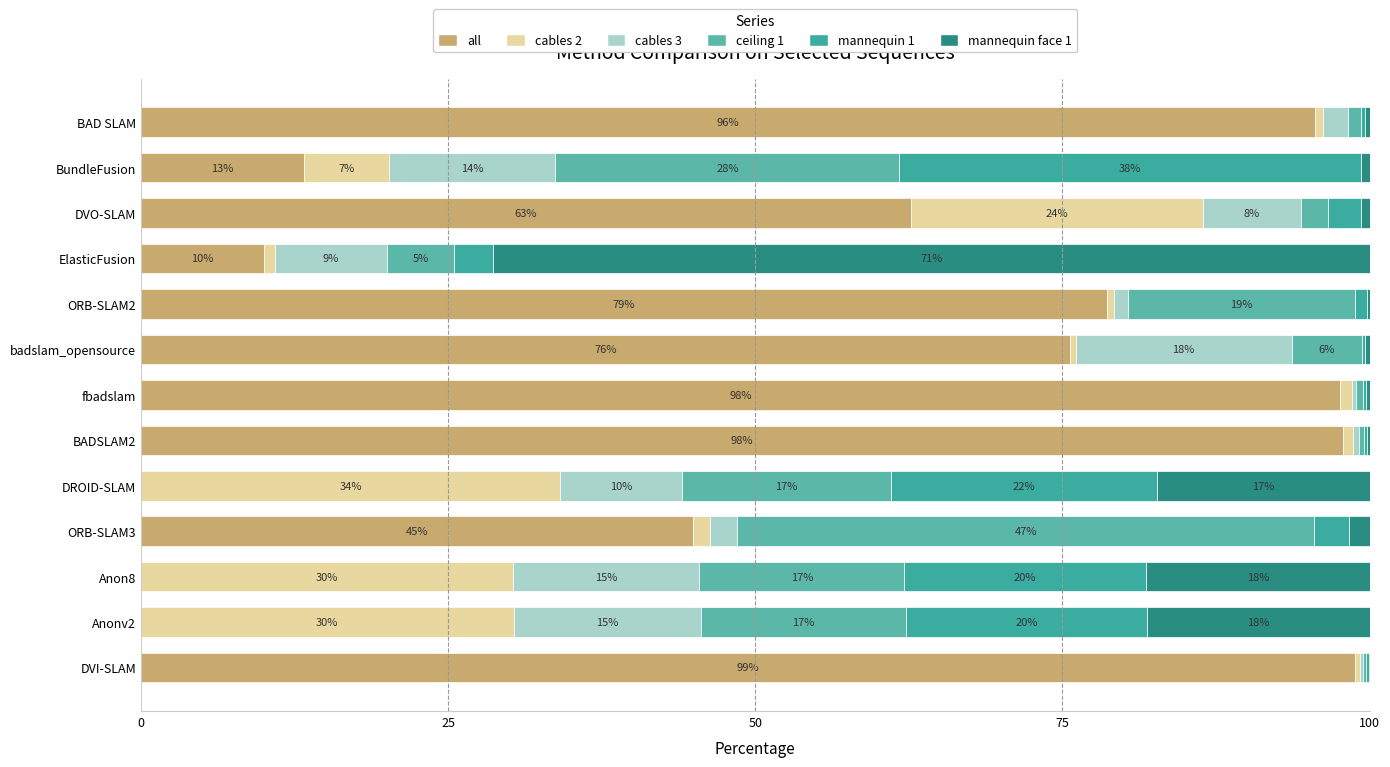

How many categories are shown in the chart?

13